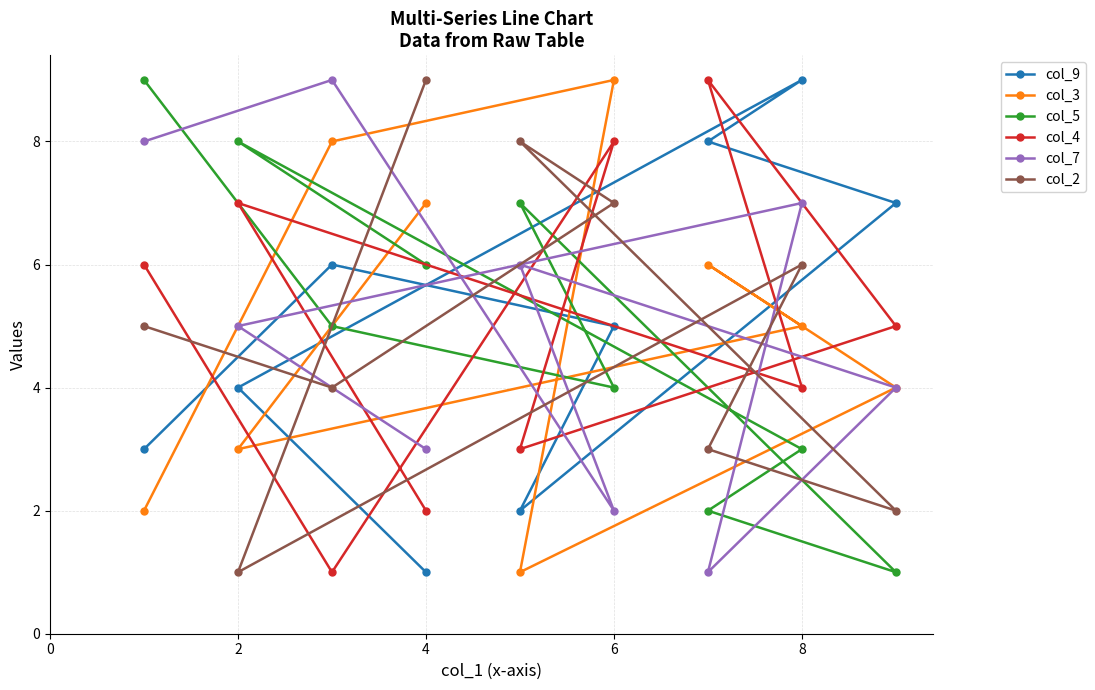

Reading right to left, what are all the values shown in this chart?

col_9: 7	9	8	5	2	1	6	4	3
col_3: 4	5	6	9	1	7	8	3	2
col_5: 1	3	2	4	7	6	5	8	9
col_4: 5	4	9	8	3	2	1	7	6
col_7: 4	7	1	2	6	3	9	5	8
col_2: 2	6	3	7	8	9	4	1	5